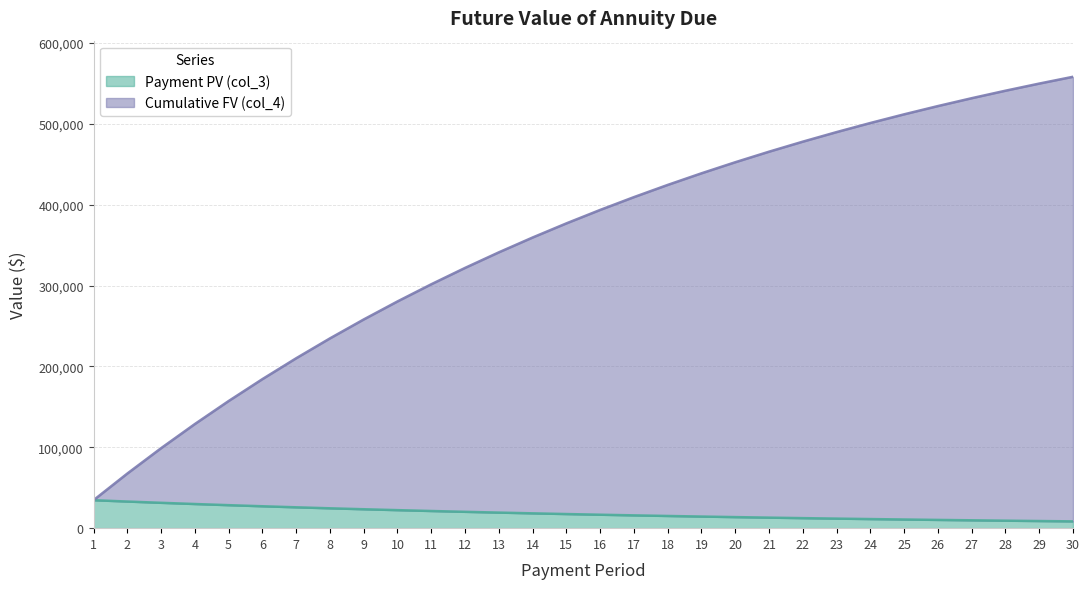

What is the smallest value displayed?

8400.0